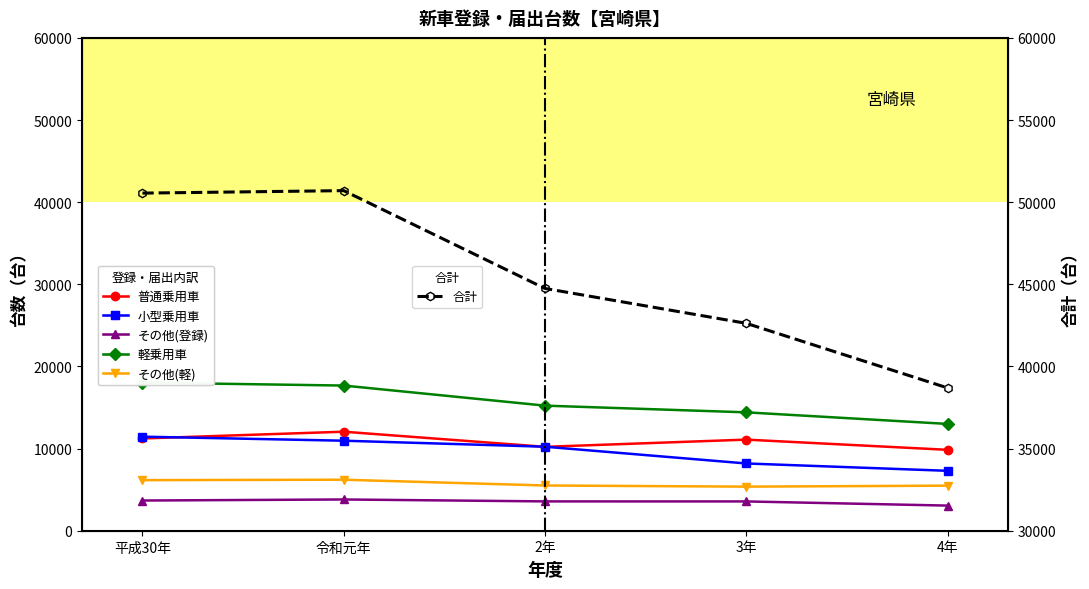

What are all the series names shown in the legend?

普通乗用車, 小型乗用車, その他(登録), 軽乗用車, その他(軽), 合計